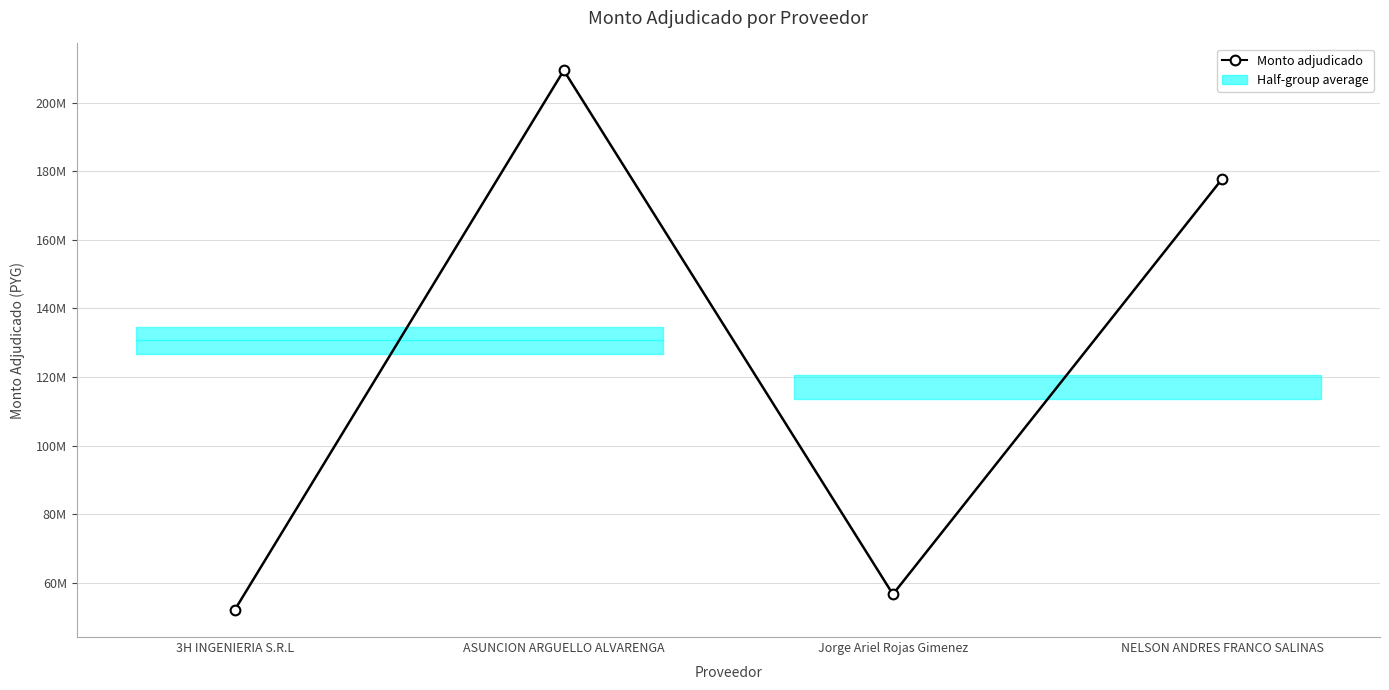

At which label does the data first exceed 177709430?

ASUNCION ARGUELLO ALVARENGA